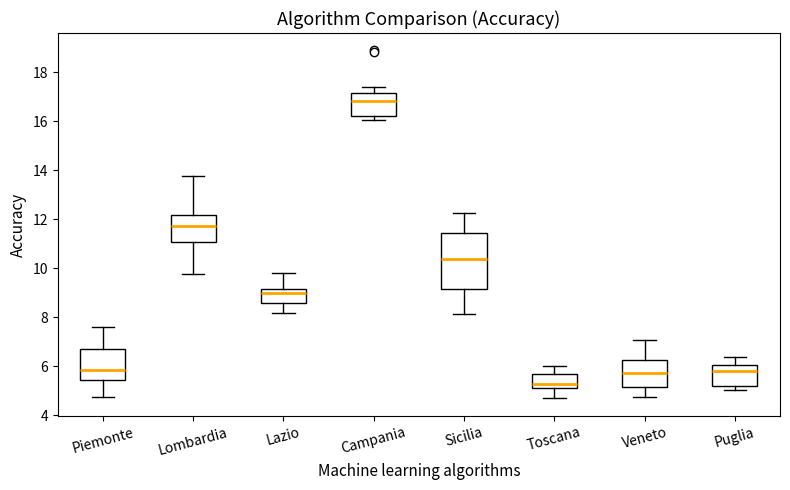

Where is the upper edge of the box for Toscana on the y-axis? The values are not printed on the chart, so give them approximately, as read against the axis.

5.6